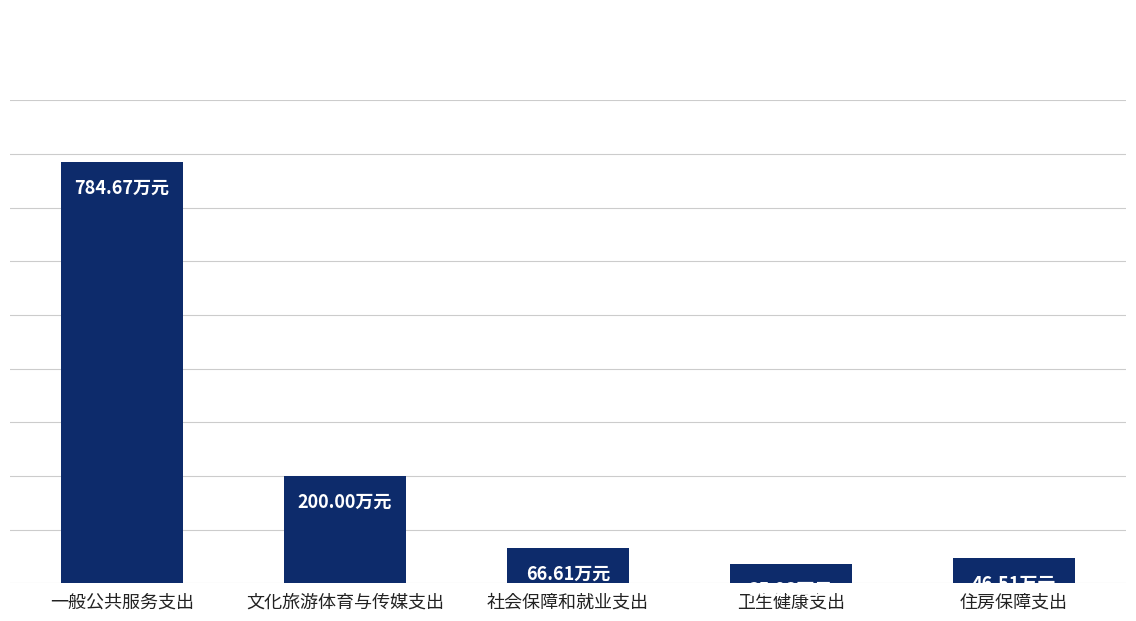

At which category does the chart reach its peak across all series?

一般公共服务支出